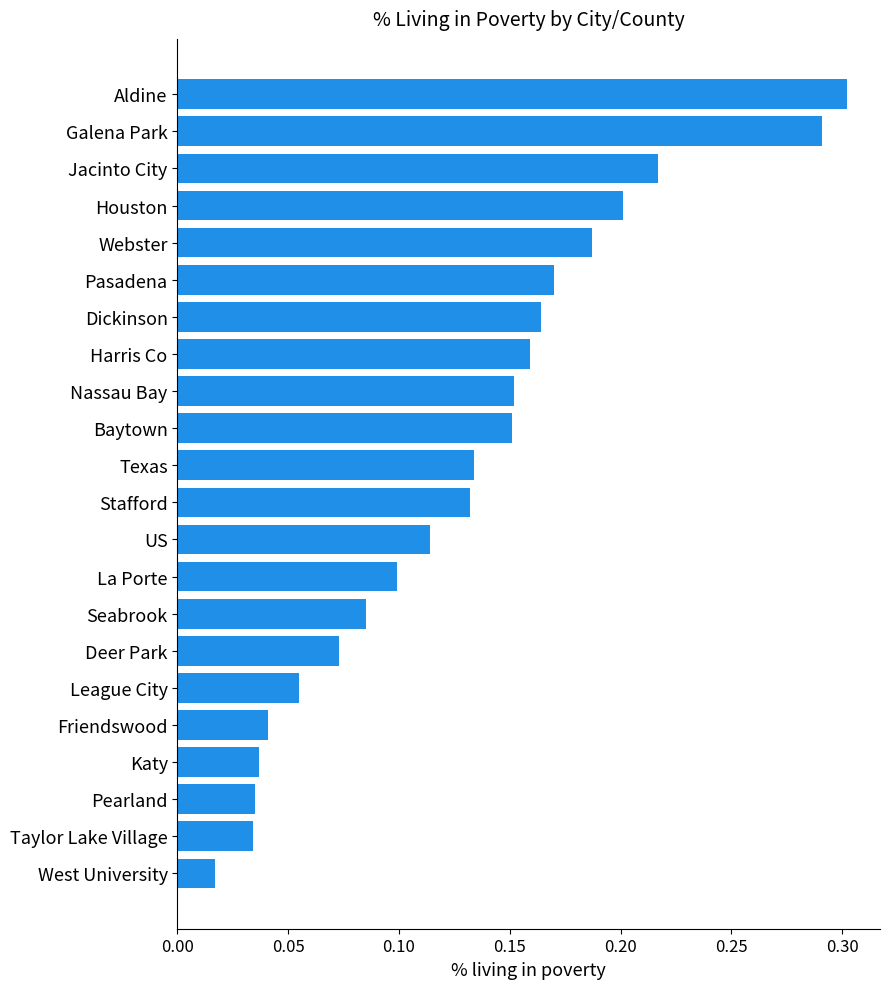

Between Nassau Bay and Pearland, which is larger?

Nassau Bay